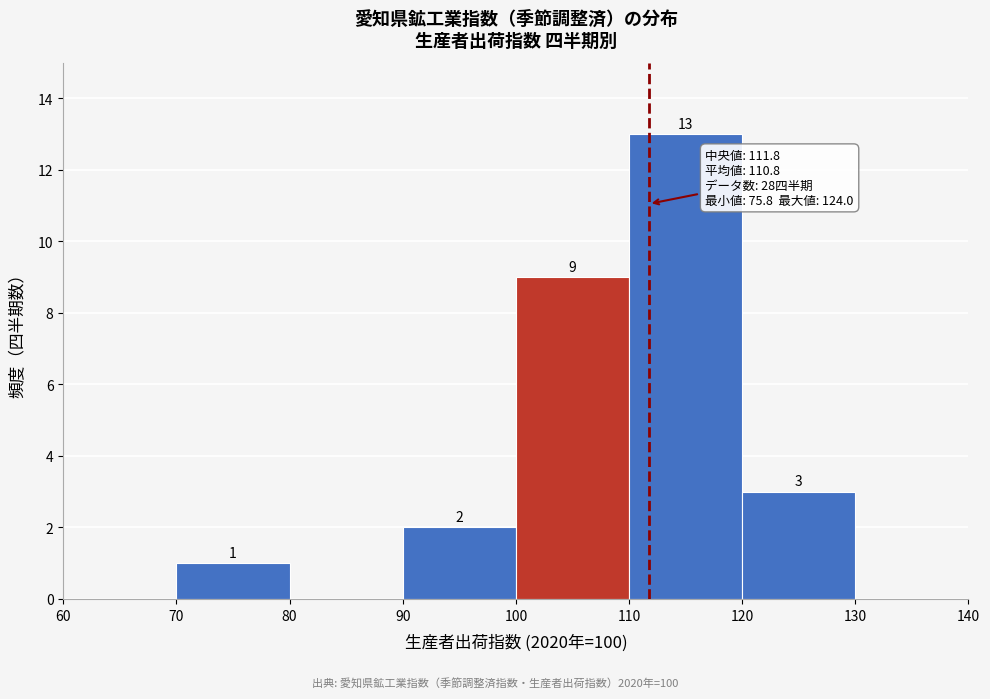

Over which range of the x-axis is the bar tallest?

110 to 120